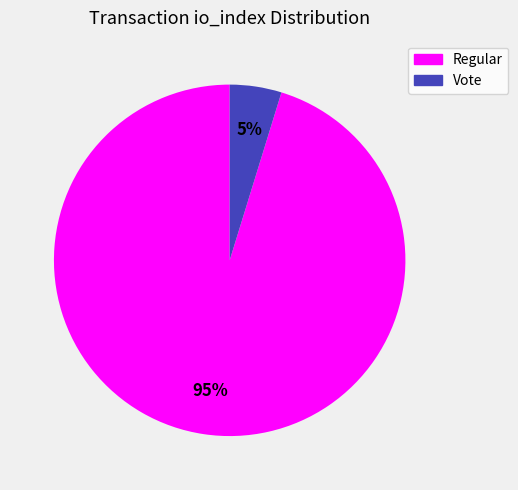

Rank the categories by value from lowest to highest.

Vote, Regular